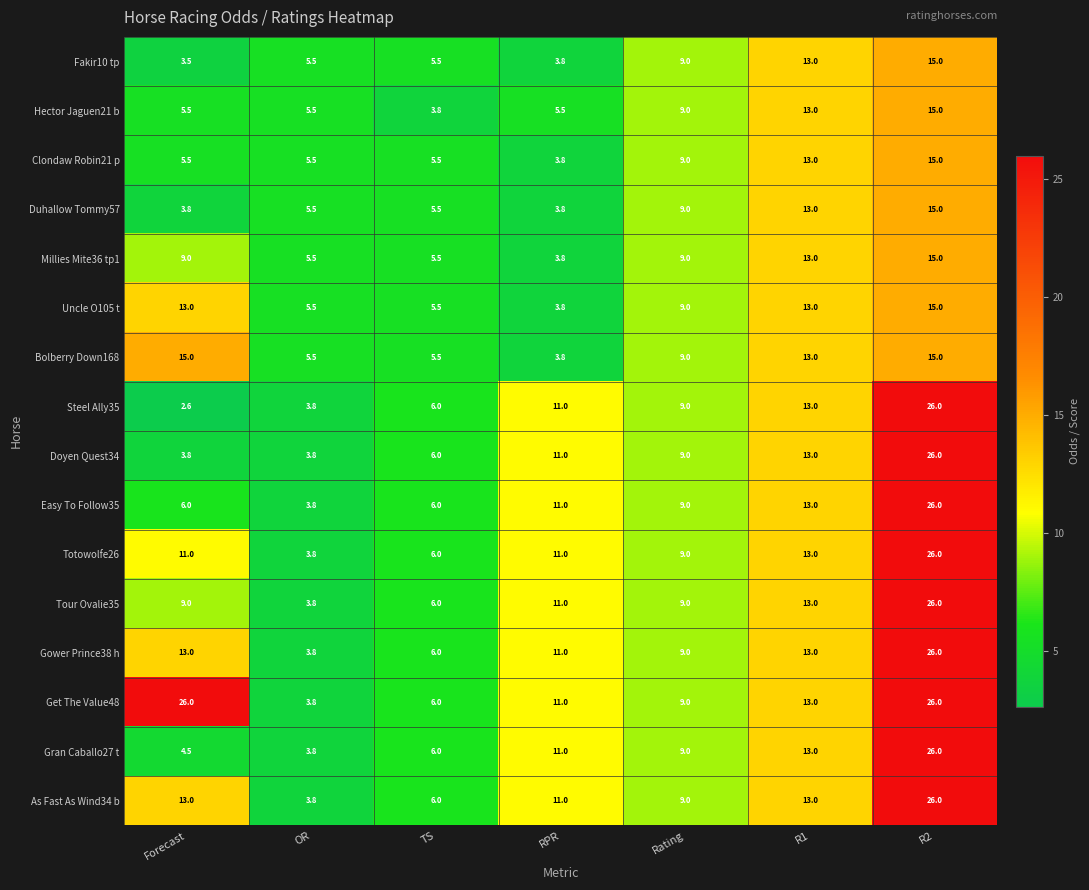

At which label does Bolberry Down168 first exceed 9?

Forecast